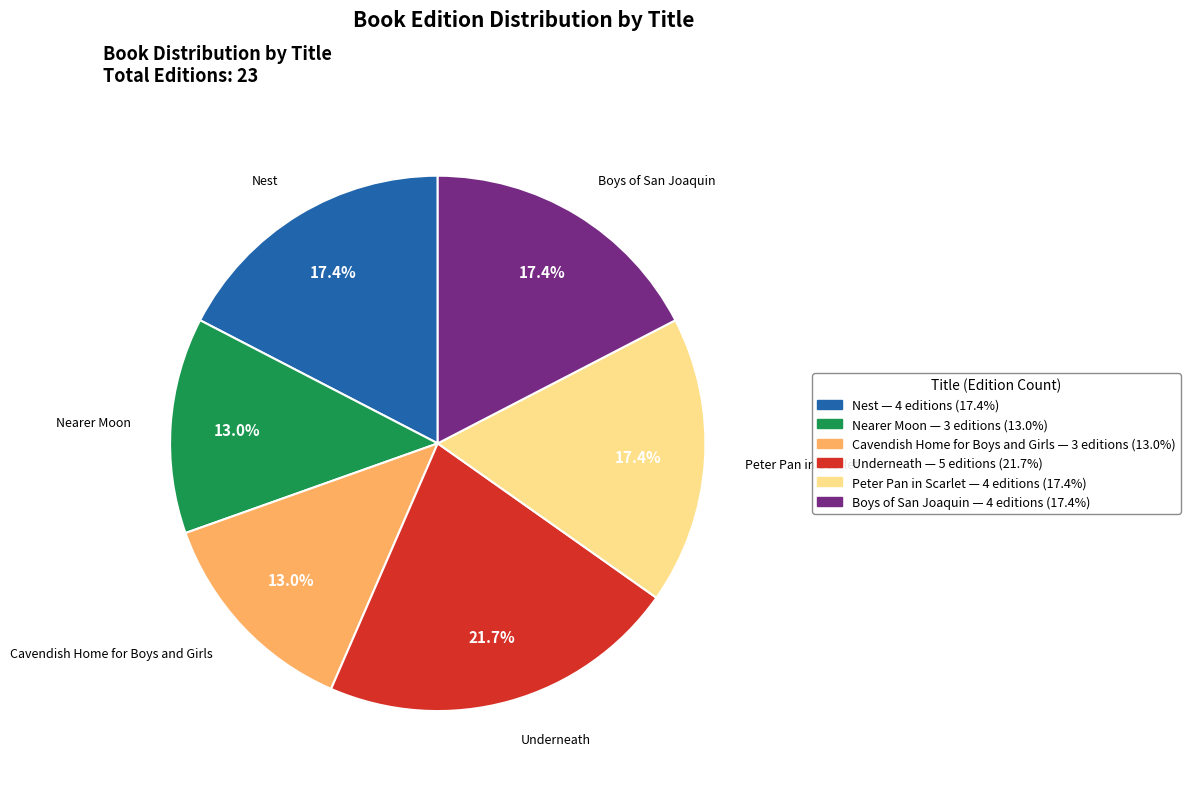

Is there a majority slice in this chart?

No